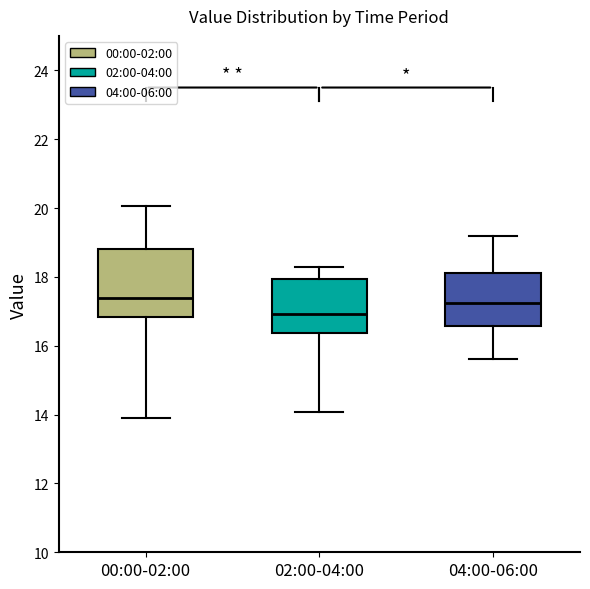

Which box is the tallest, from its lower edge to its upper edge?

00:00-02:00